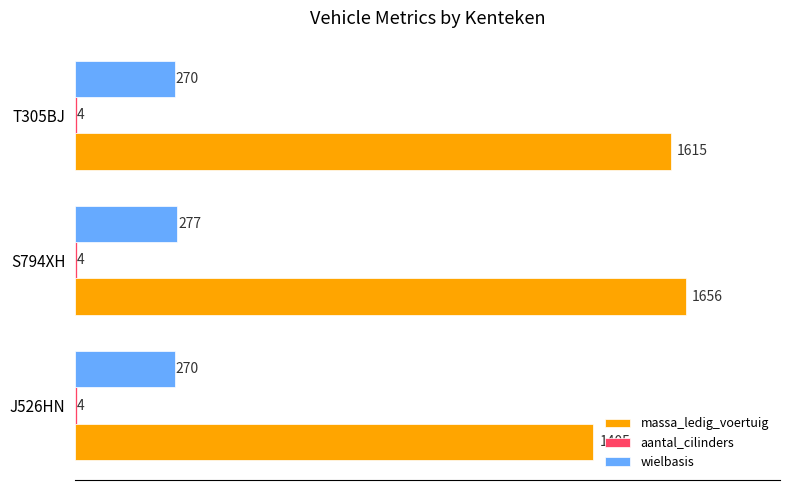

At which category is the sum across all series the highest?

S794XH